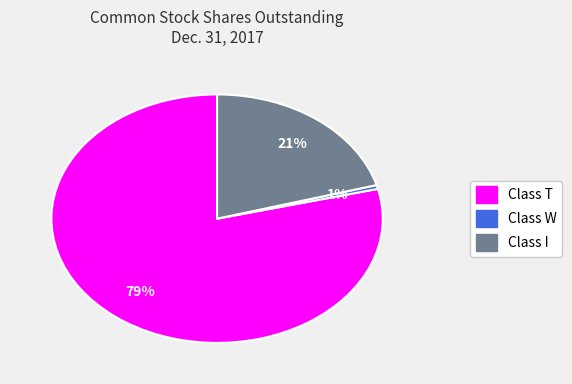

Between Class T and Class I, which is larger?

Class T